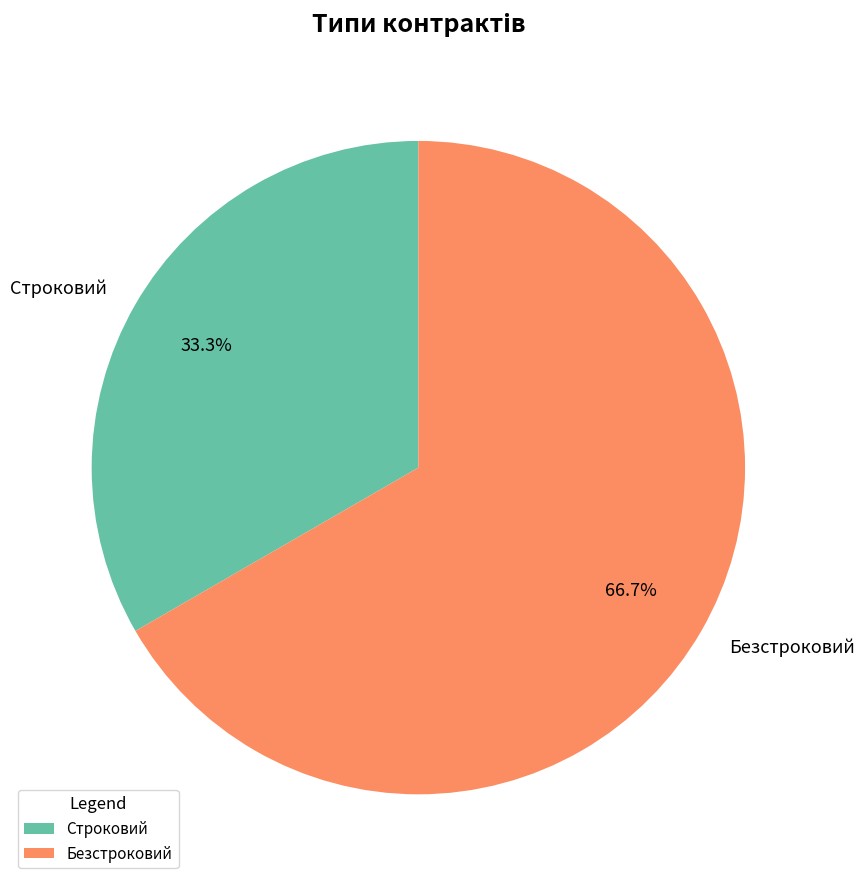

What percentage is the Безстроковий slice, to the nearest percent?

67%